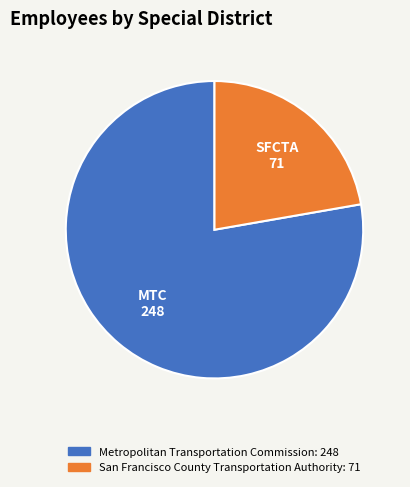

Which has a higher value, SFCTA or MTC?

MTC